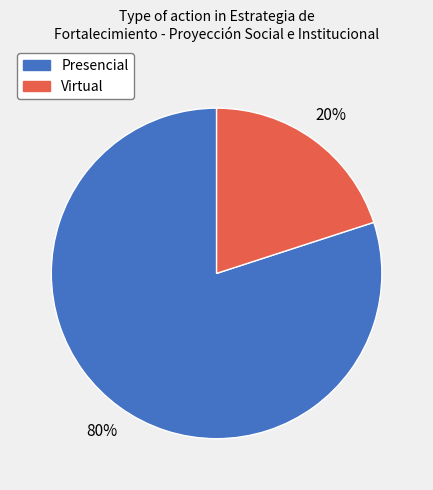

Between Virtual and Presencial, which is larger?

Presencial